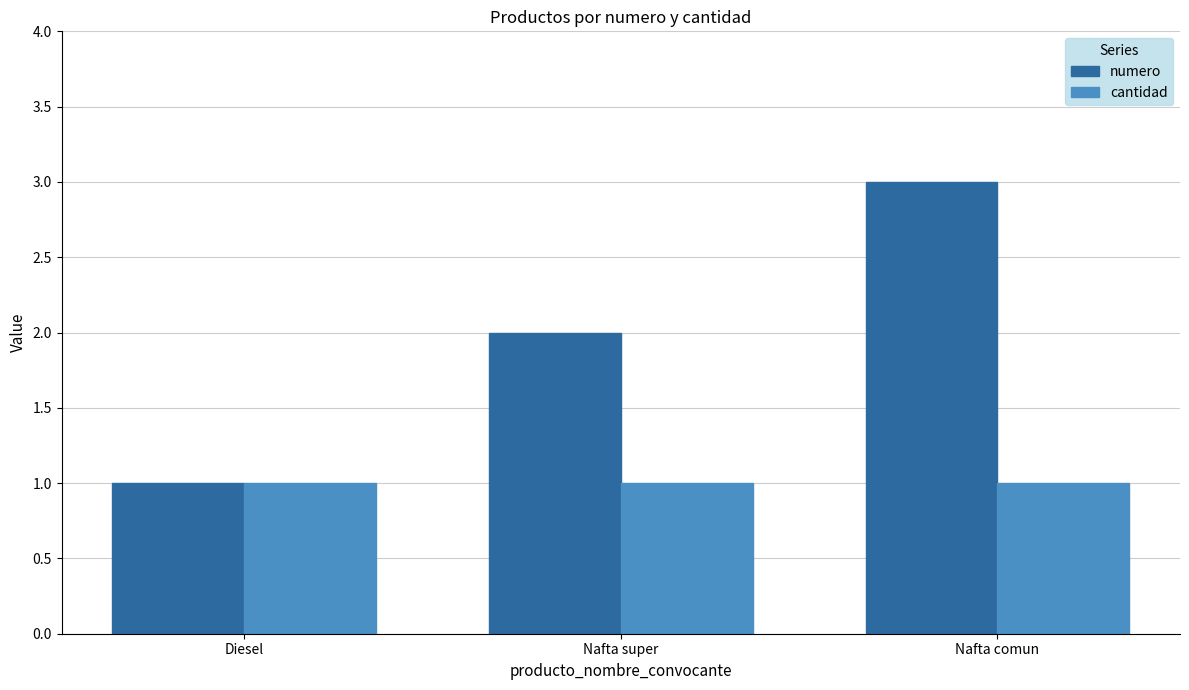

What is the sum of the cantidad values at Diesel and Nafta super?

2